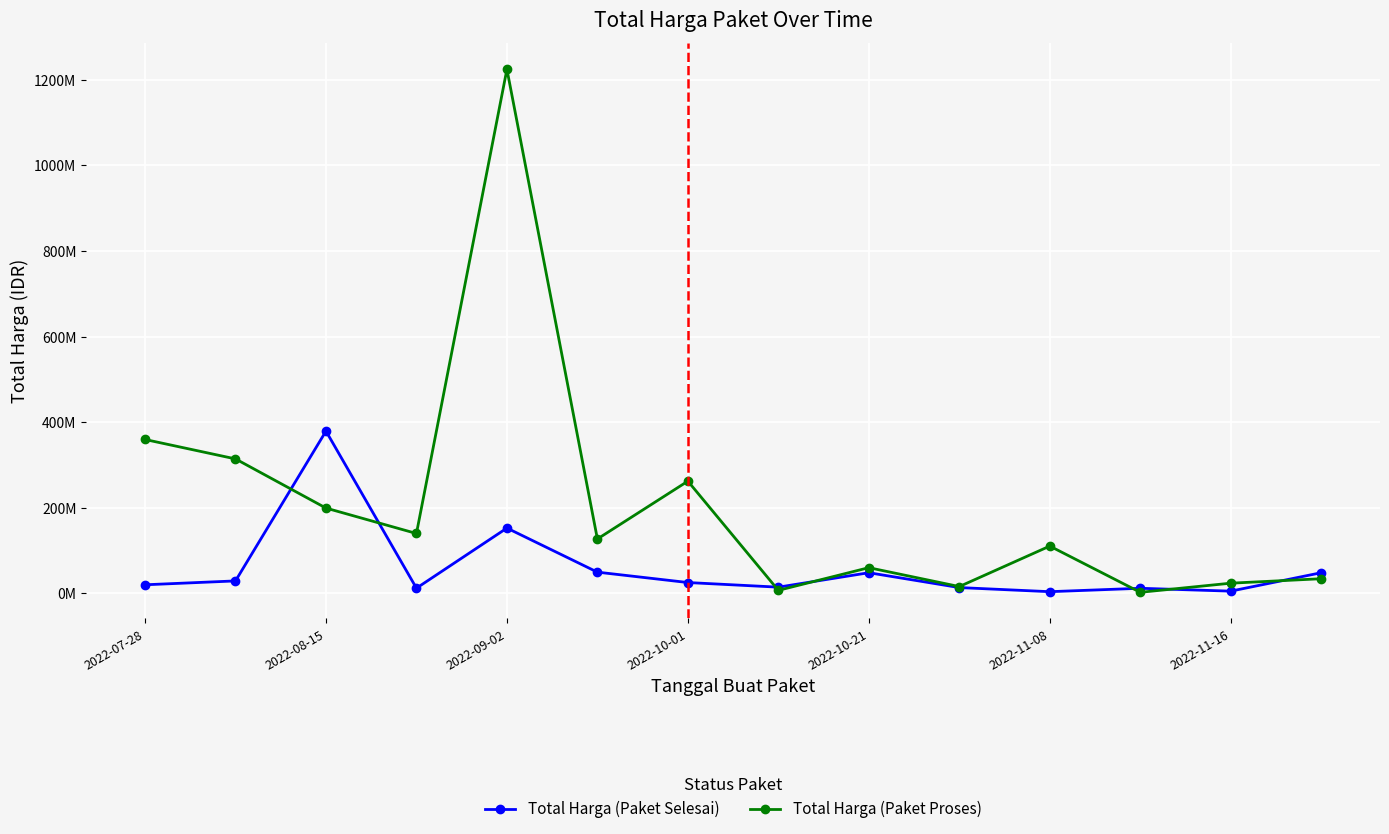

What are all the series names shown in the legend?

Total Harga (Paket Selesai), Total Harga (Paket Proses)